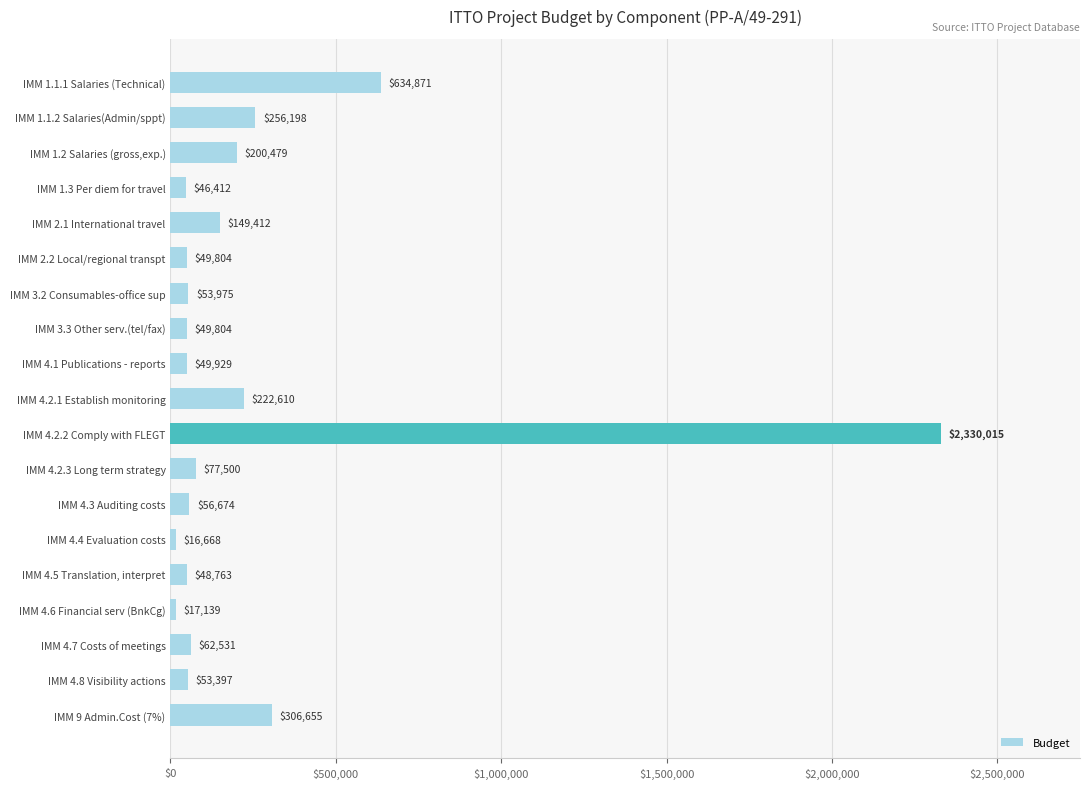

What is the sum of the values at IMM 3.2 Consumables-office sup and IMM 4.2.2 Comply with FLEGT?

2383990.0